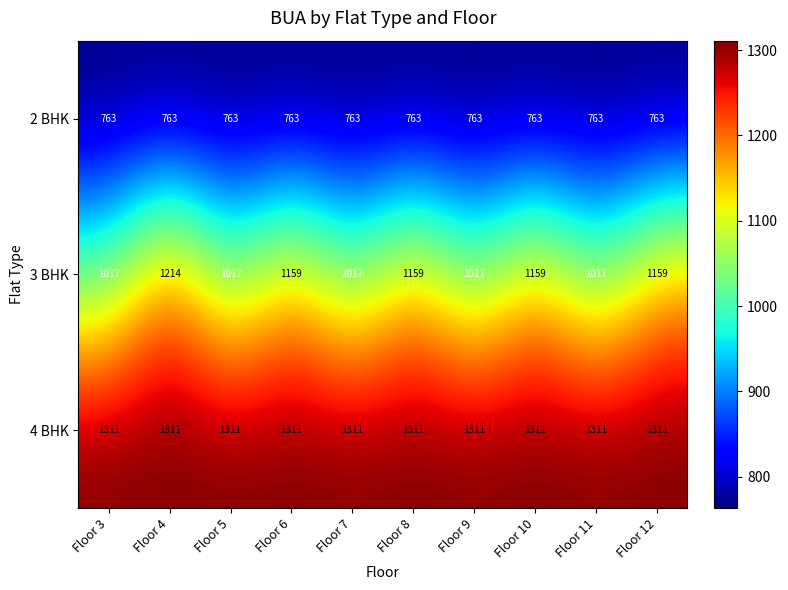

Is it true that 4 BHK equals 802 at Floor 7?

False